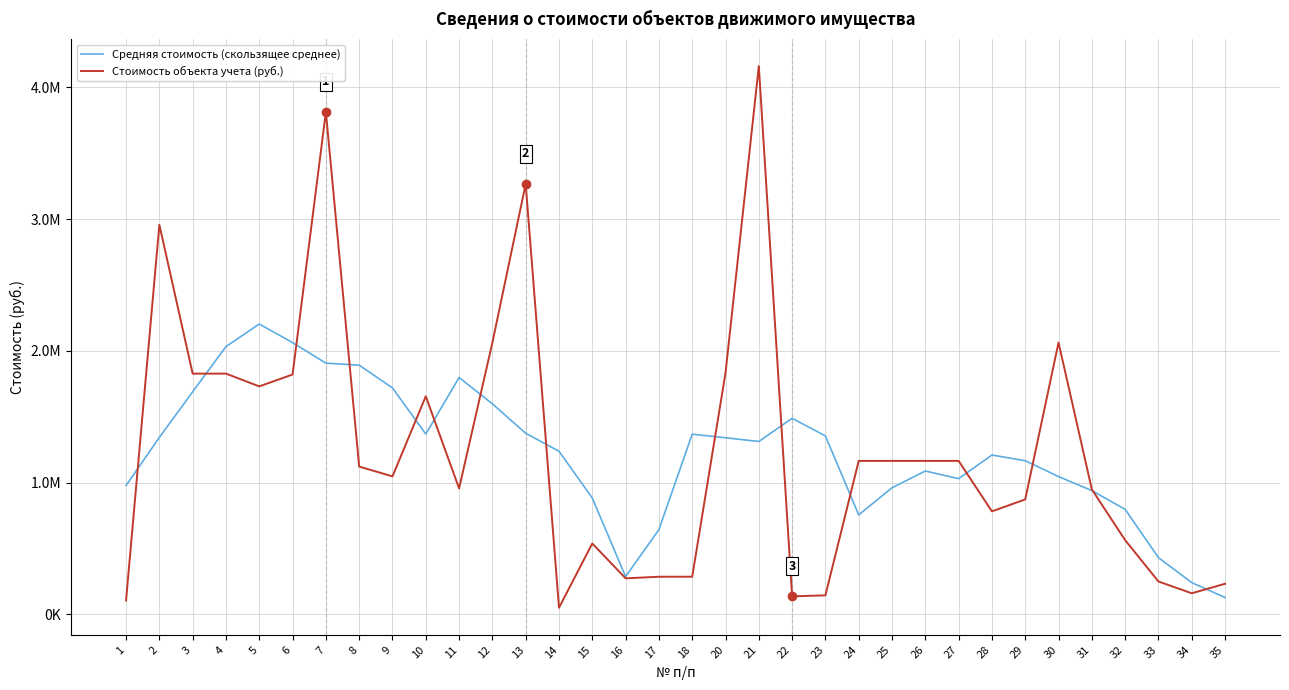

What is the sum of the Средняя стоимость (скользящее среднее) values at 3 and 1?

2667191.3